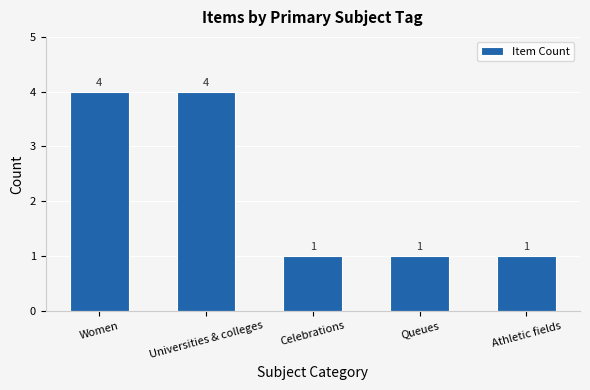

What is the change in value from Women to Queues?

-3